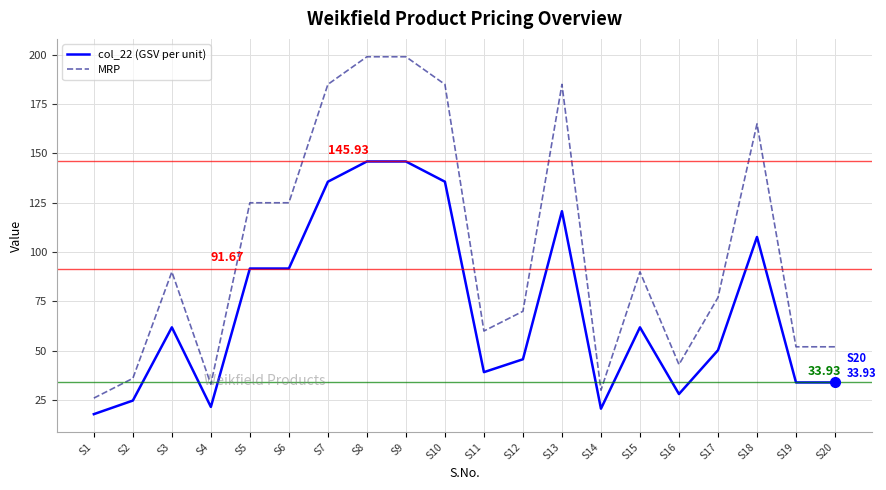

Where is the first local maximum for col_22 (GSV per unit)?

S3